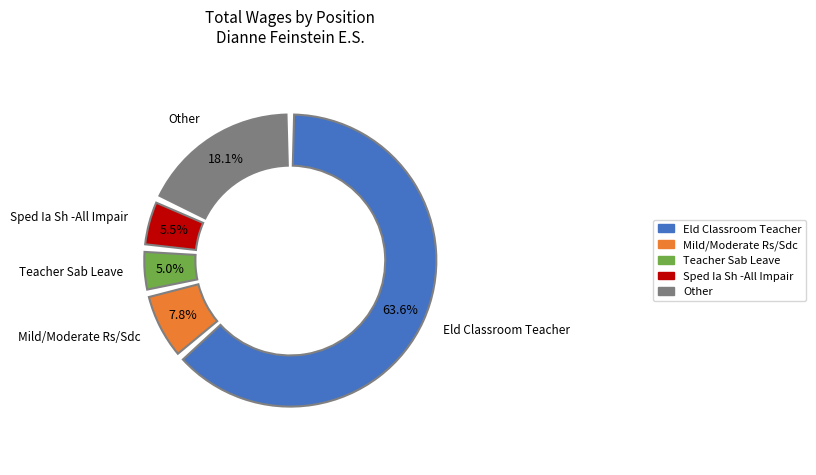

True or false: Mild/Moderate Rs/Sdc accounts for 8% of the total.

True